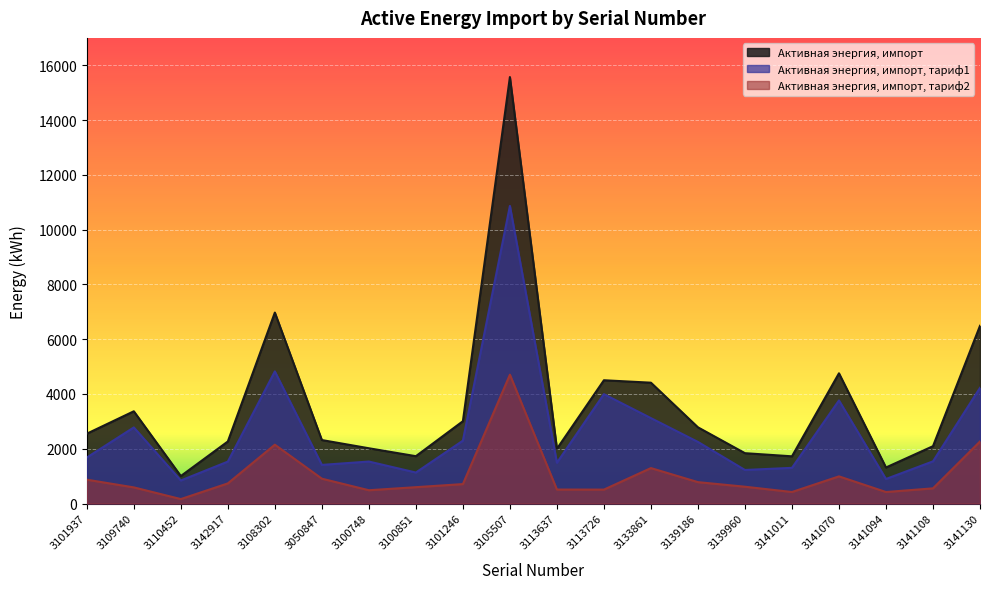

Which series changed the most between 3142917 and 3100851?

Активная энергия, импорт